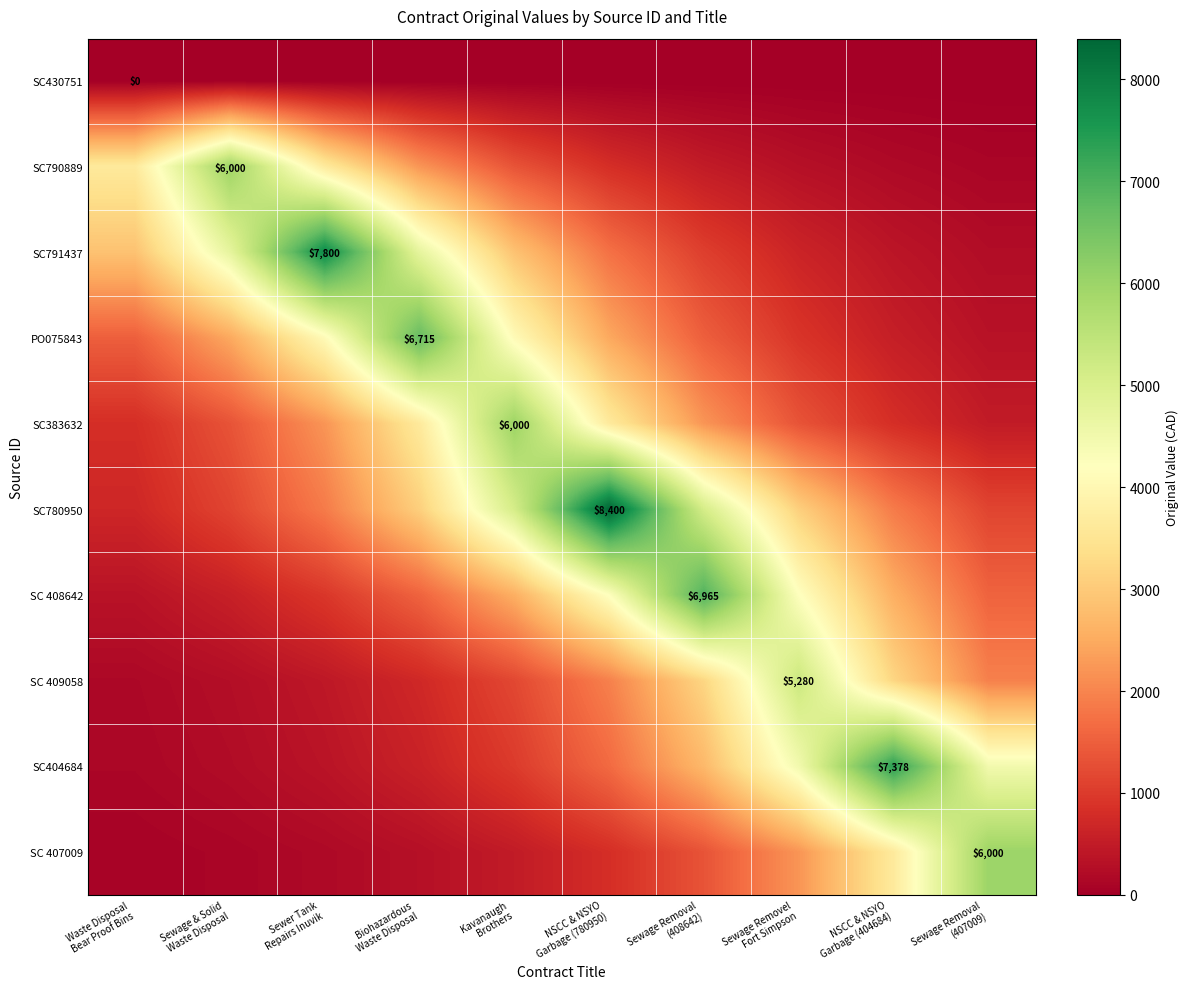

What is the difference between the second highest and second lowest values in the SC791437 series?

4342.6